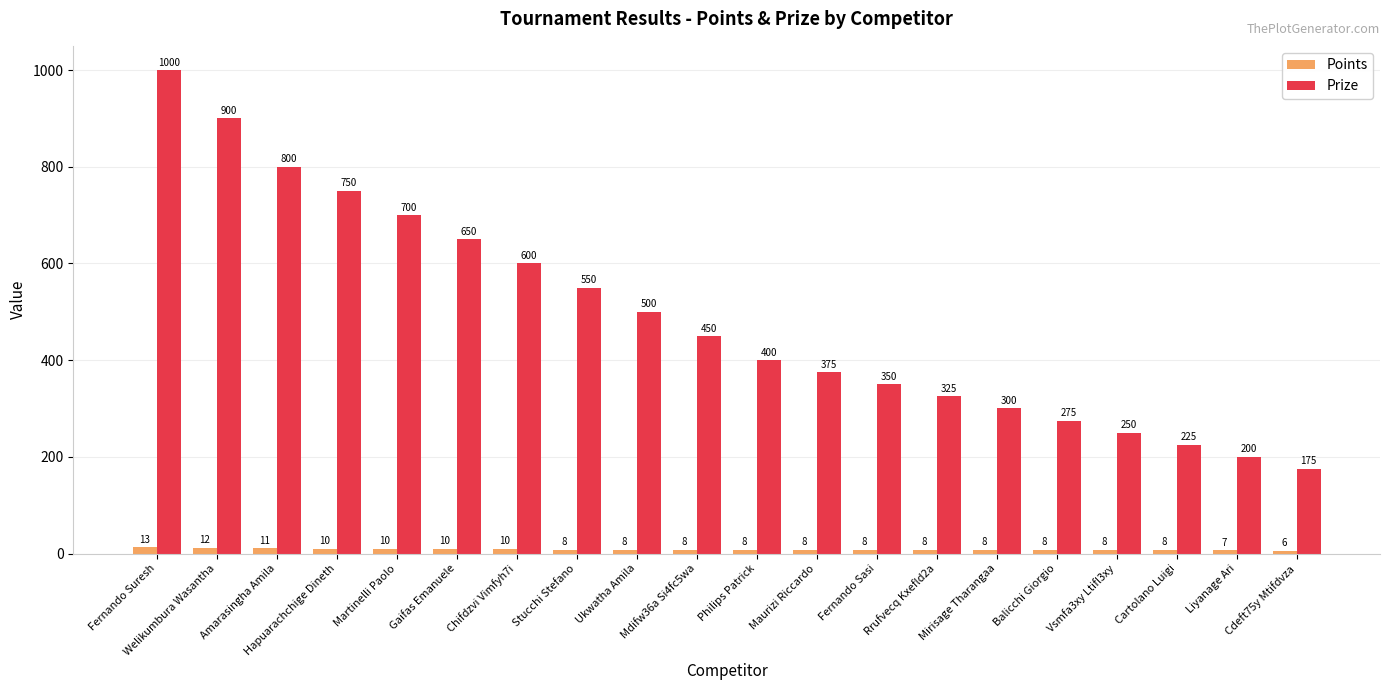

At which label does Prize reach its peak?

Fernando Suresh